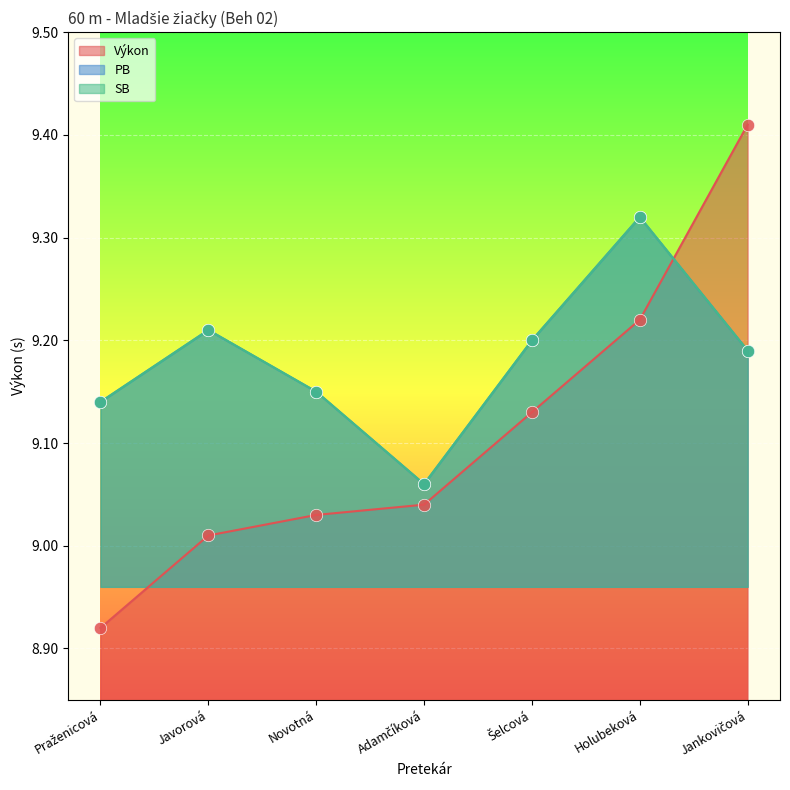

Which series contains the lowest Y value?

Výkon